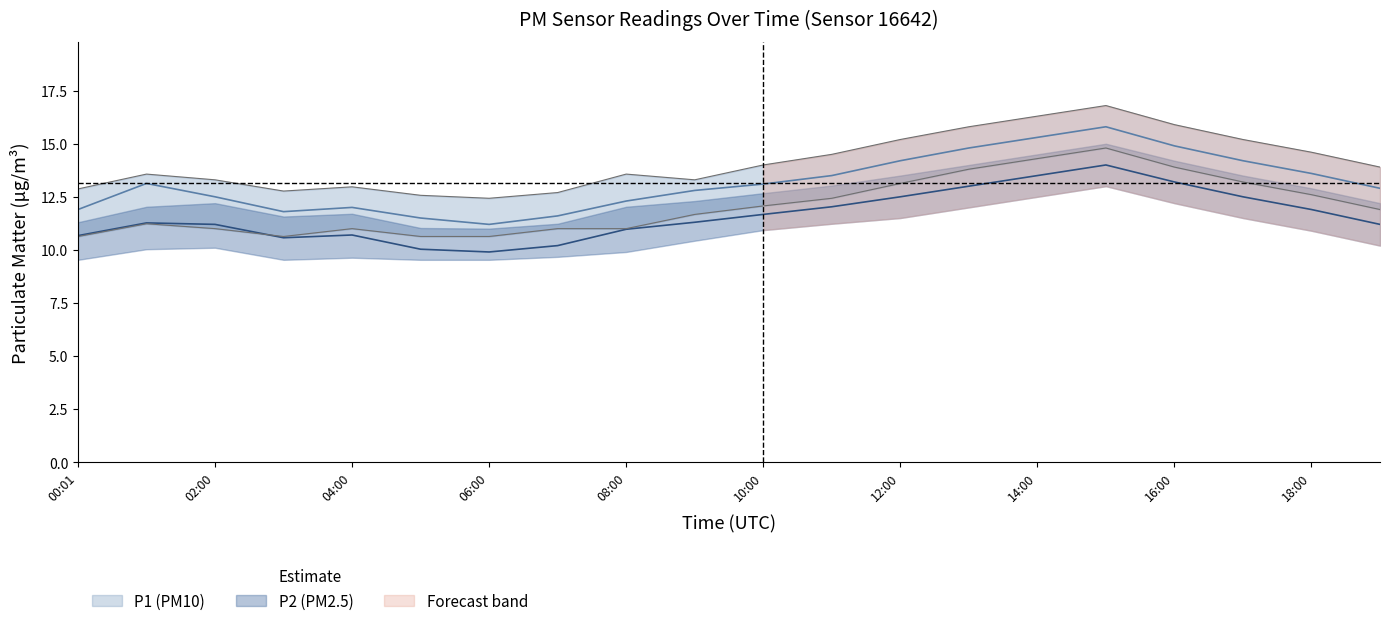

What is the maximum value for P1?

15.8